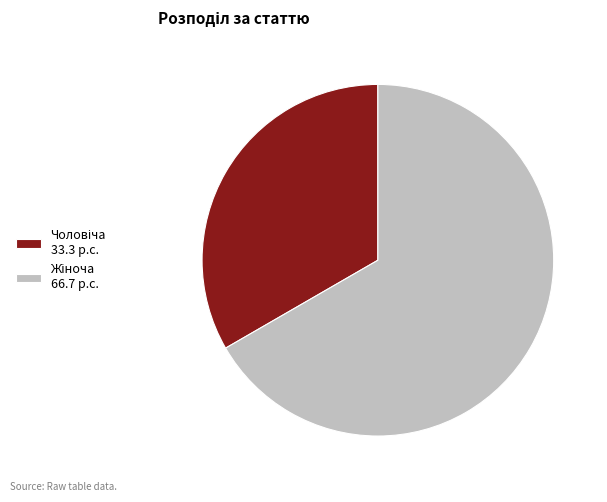

How many segments does this pie chart have?

2